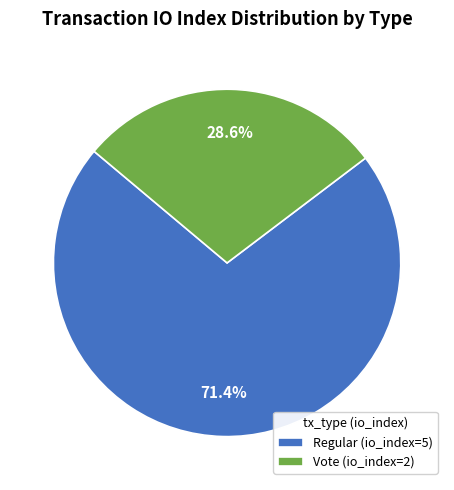

What is the ratio of the value at Vote (io_index=2) to the value at Regular (io_index=5)?

0.4